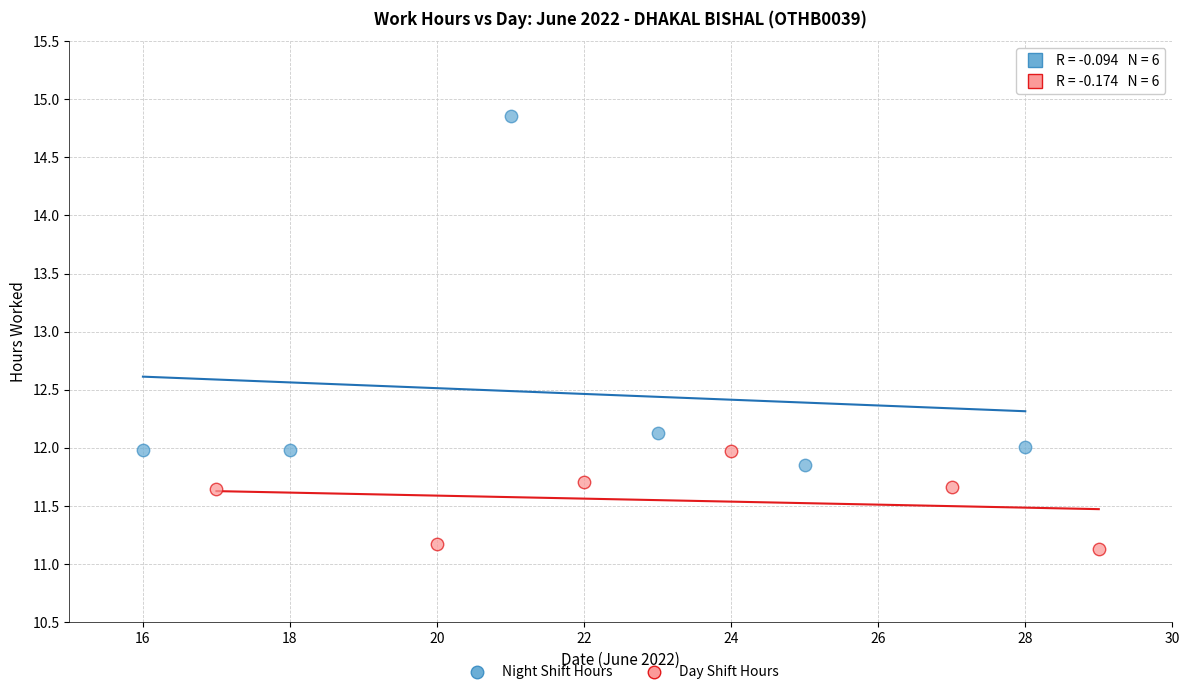

What are all the series names shown in the legend?

Night Shift Hours, Day Shift Hours